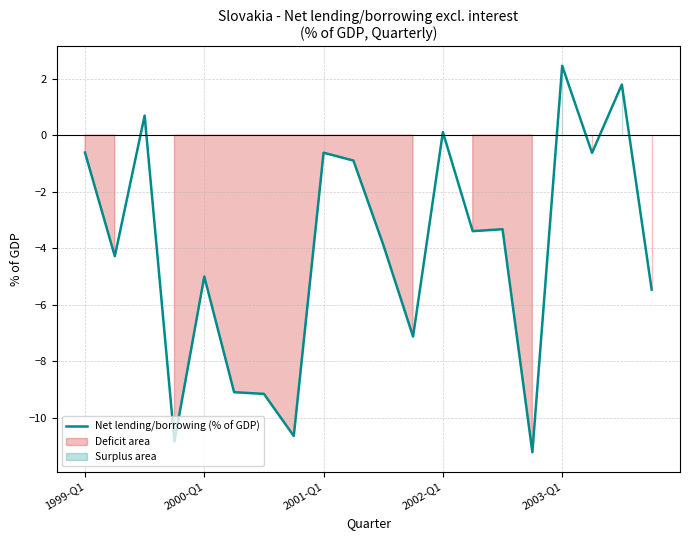

Where is the data nearest to the value -4?

10